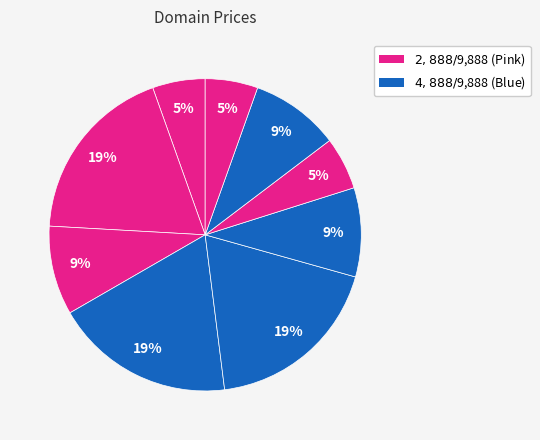

Count the number of slices in the pie.

9